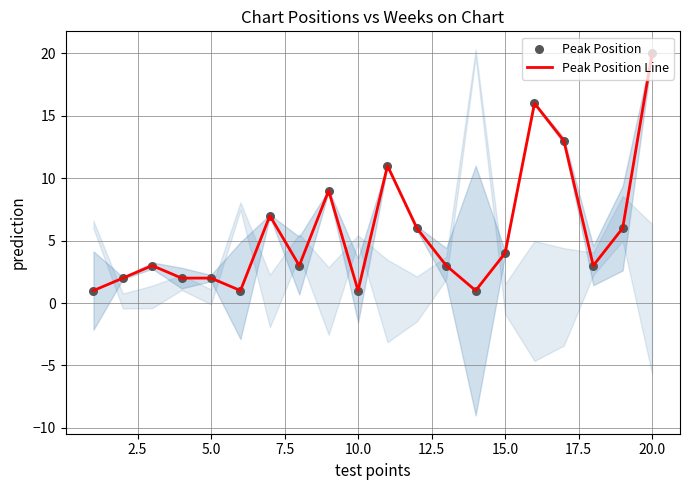

At how many categories does at least one series exceed 8?

5